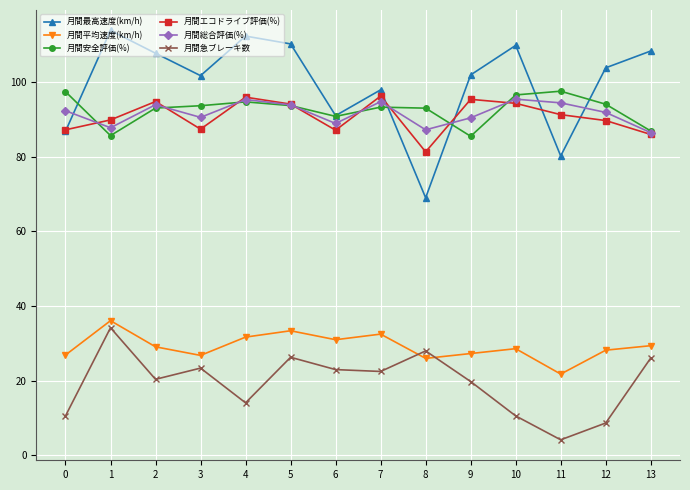

True or false: 月間総合評価(%) and 月間急ブレーキ数 intersect in this chart.

False